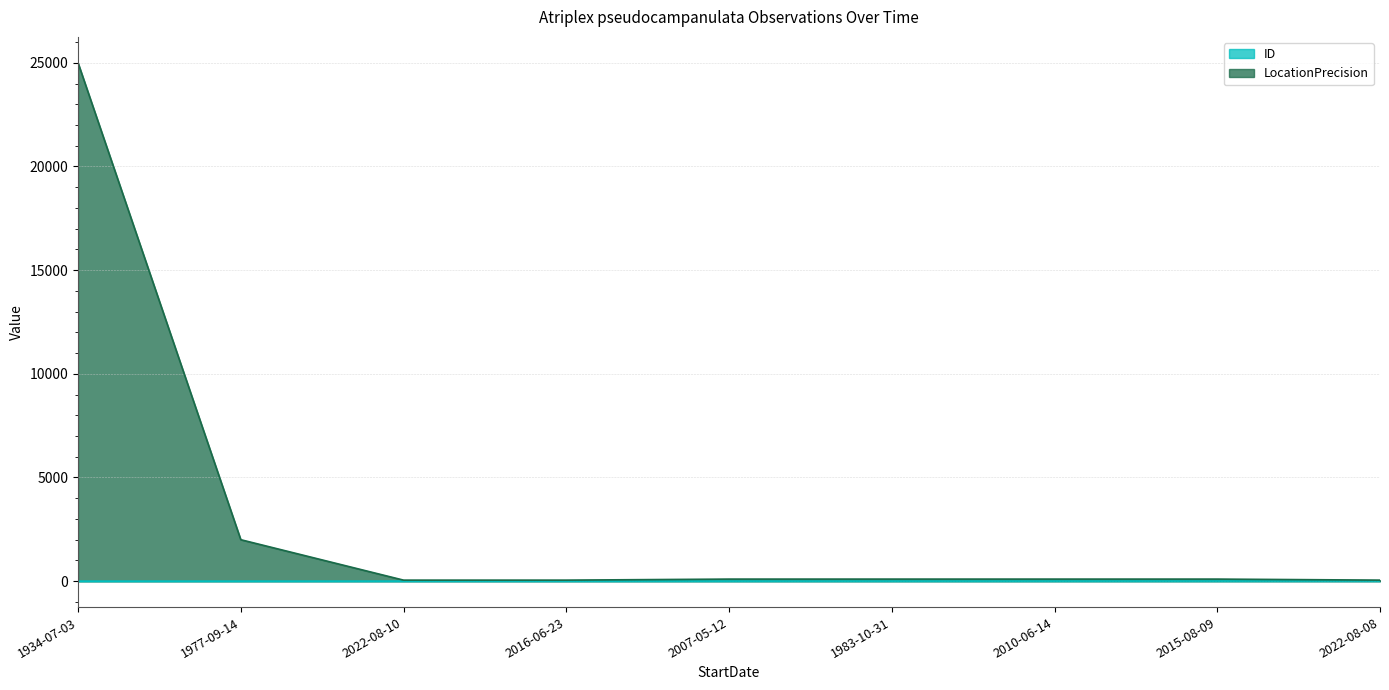

What are all the series names shown in the legend?

ID, LocationPrecision